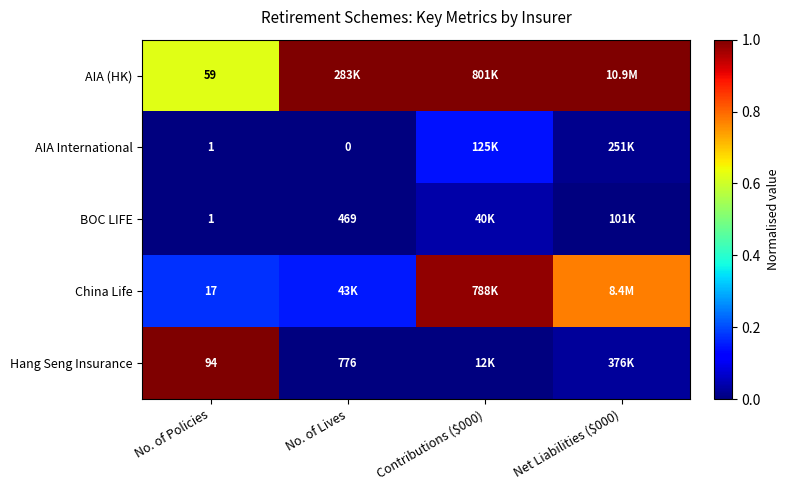

What is the total value across all series at No. of Policies?

172.0